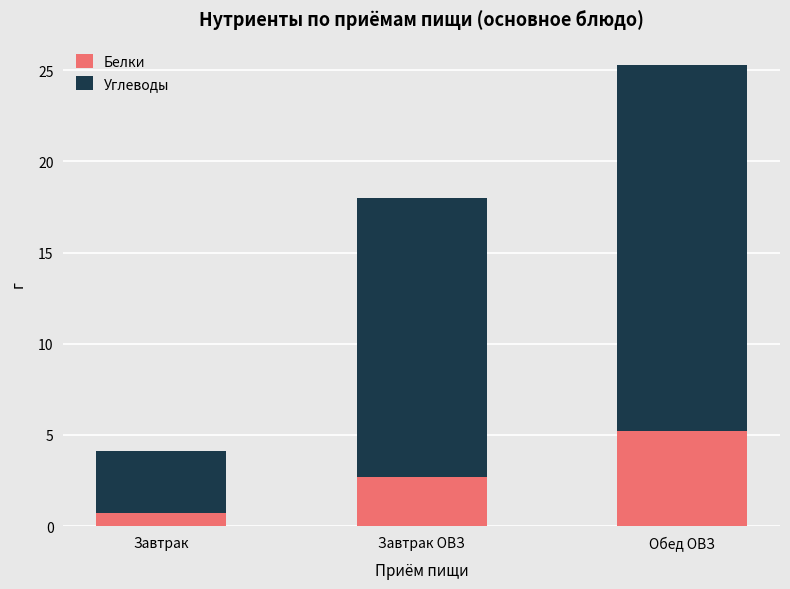

List the labels in order of Белки value, smallest first.

Завтрак, Завтрак ОВЗ, Обед ОВЗ